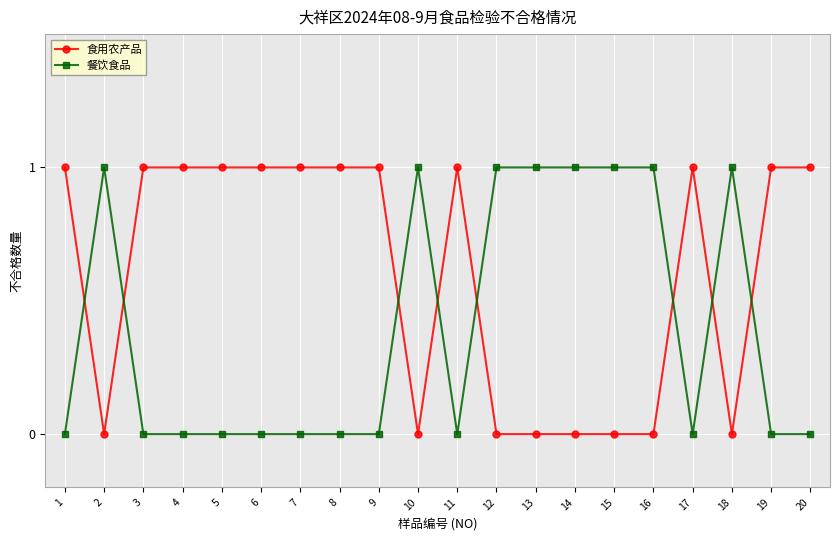

Which series has the largest total across all categories?

食用农产品